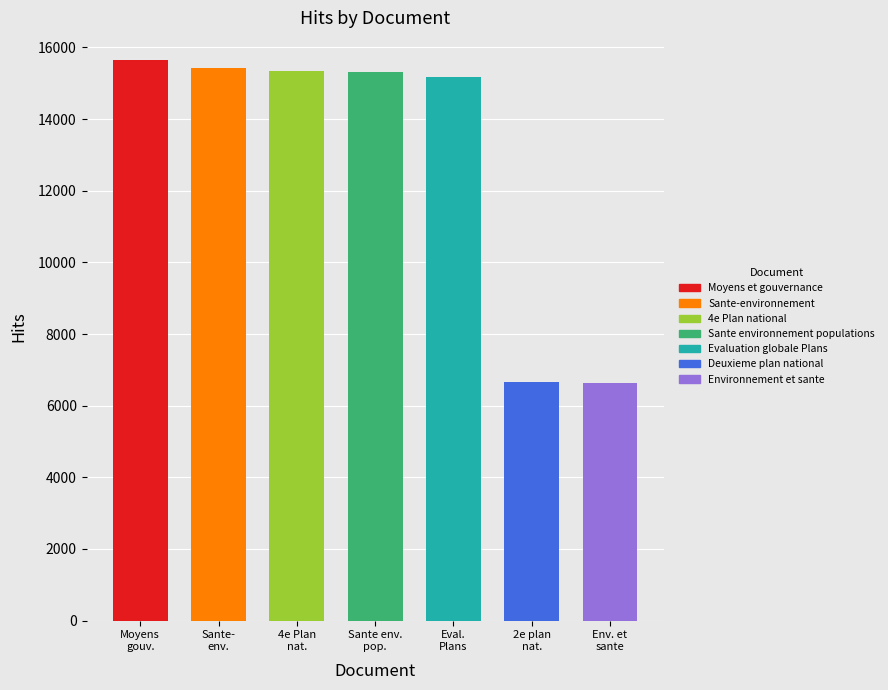

At how many categories does at least one series exceed 15436?

1